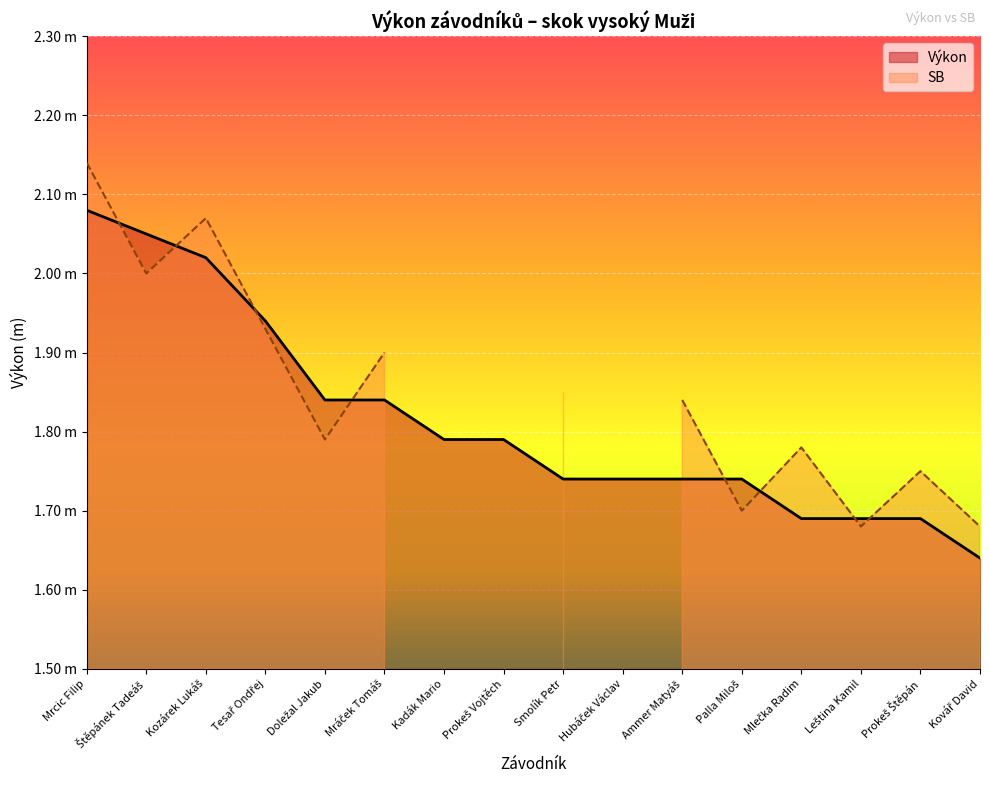

What is the average value?

1.8